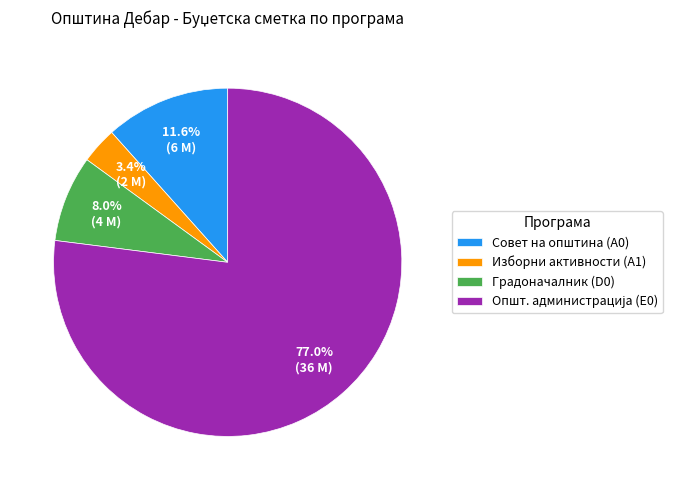

Which category has the smallest portion of the pie?

Изборни активности (A1)